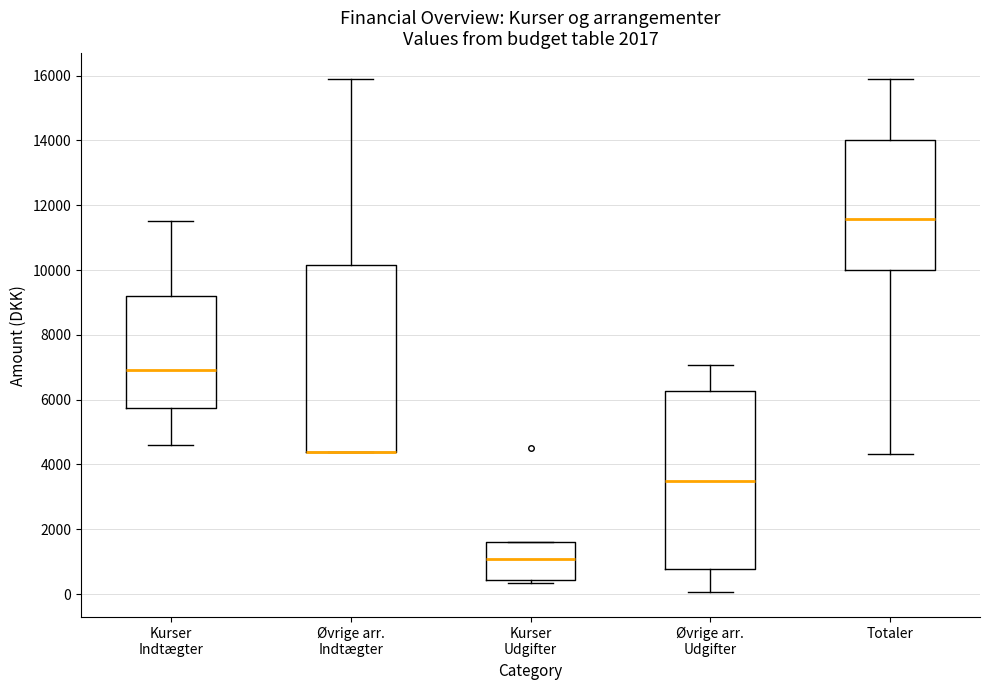

Reading left to right, read every box against the y-axis: the position of its median line, the range the box covers, and the ends of its whiskers. The values are not printed on the chart, so give them approximately, as read against the axis.

Kurser Indtægter: median 7000, box 5800 to 9200, whiskers 4600 to 11600
Øvrige arr. Indtægter: median 4400 (drawn on the box's lower edge), box 4400 to 10200, whiskers 4400 to 16000
Kurser Udgifter: median 1000, box 400 to 1600, whiskers 400 (just below the box's lower edge) to 1600
Øvrige arr. Udgifter: median 3600, box 800 to 6200, whiskers 0 to 7000
Totaler: median 11600, box 10000 to 14000, whiskers 4400 to 16000